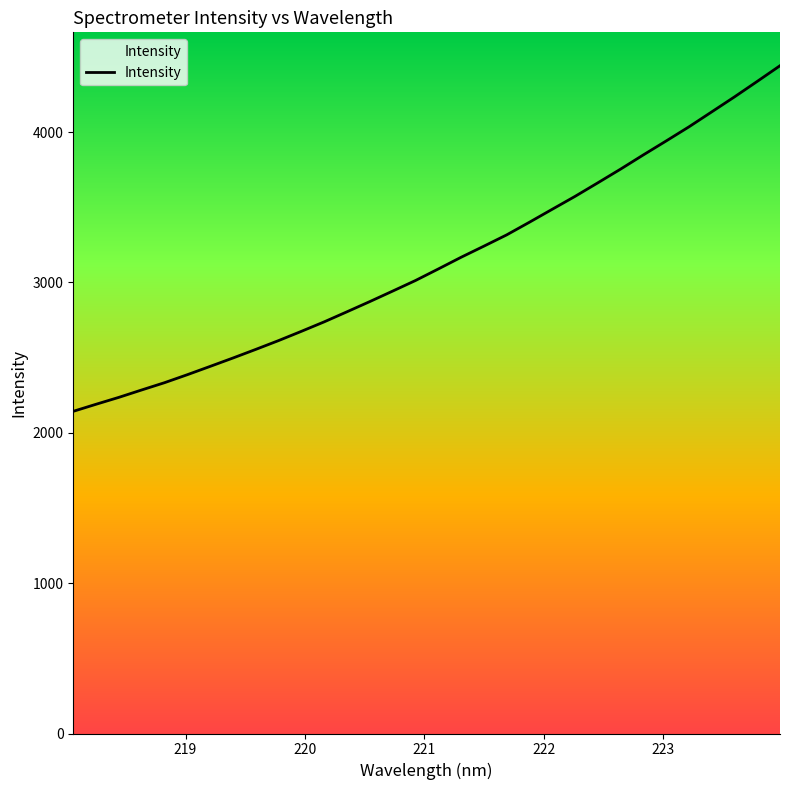

What is the difference between the second highest and second lowest values?

2147.2